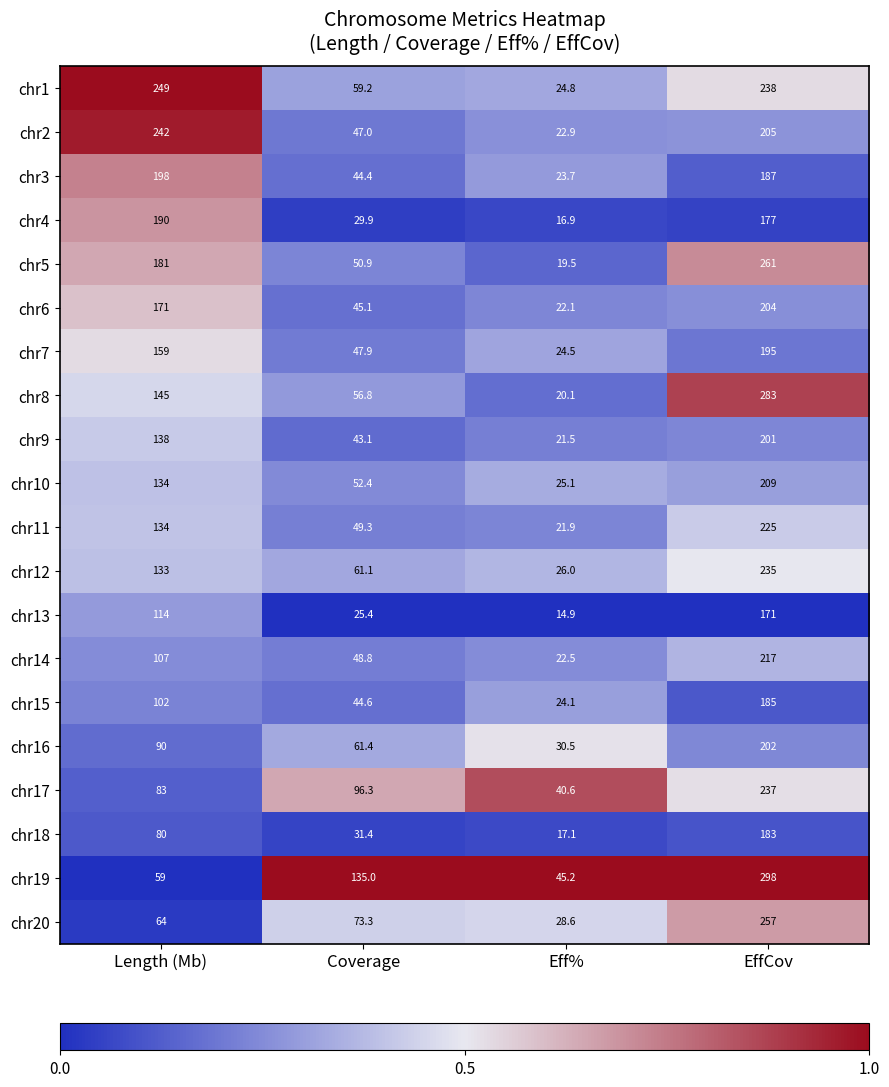

Which label corresponds to the smallest value in the chart?

Eff%